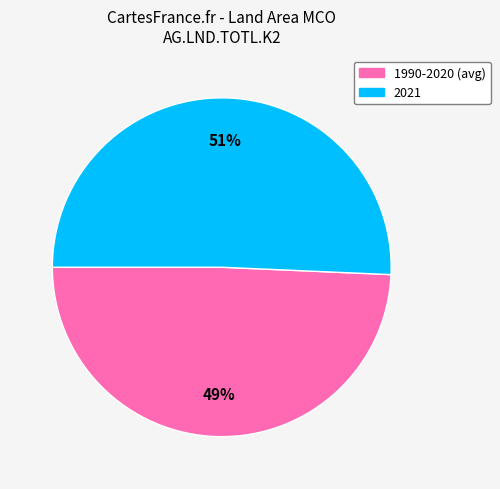

How many slices are in this pie chart?

2